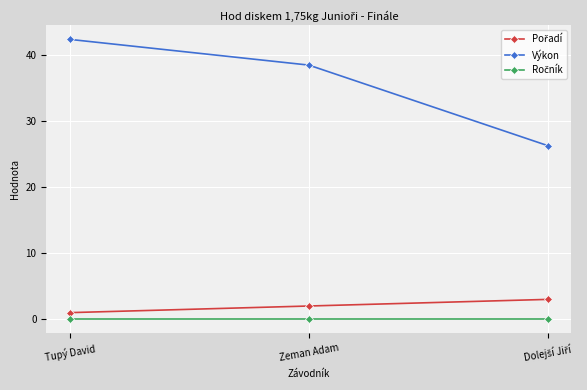

Which series changed the most between Tupý David and Zeman Adam?

Výkon